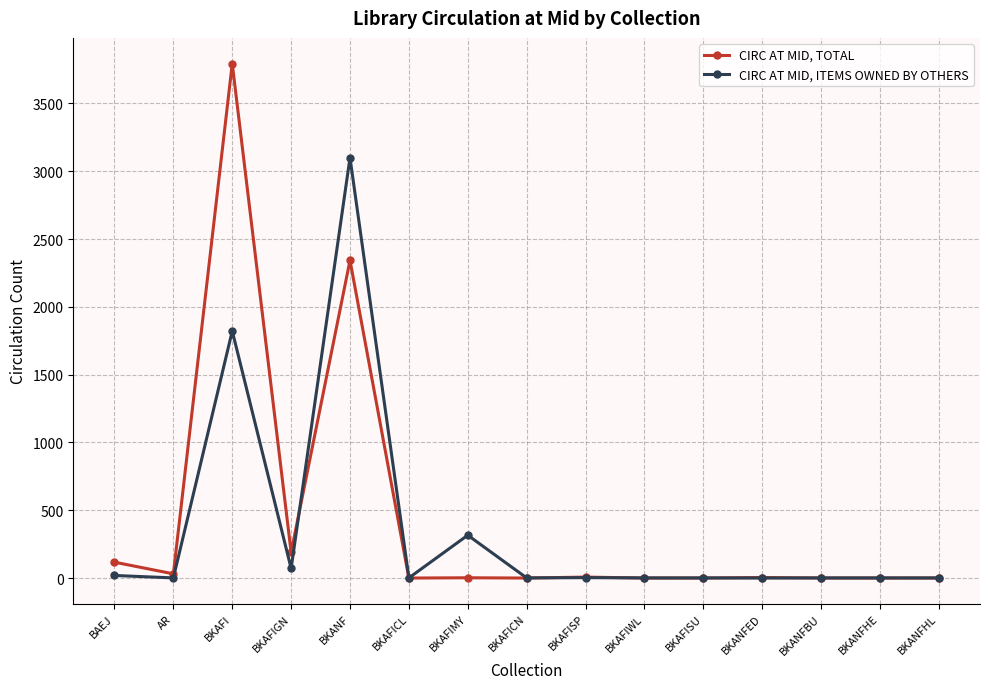

Rank the series at BKAFICL from highest to lowest value.

CIRC AT MID, ITEMS OWNED BY OTHERS, CIRC AT MID, TOTAL